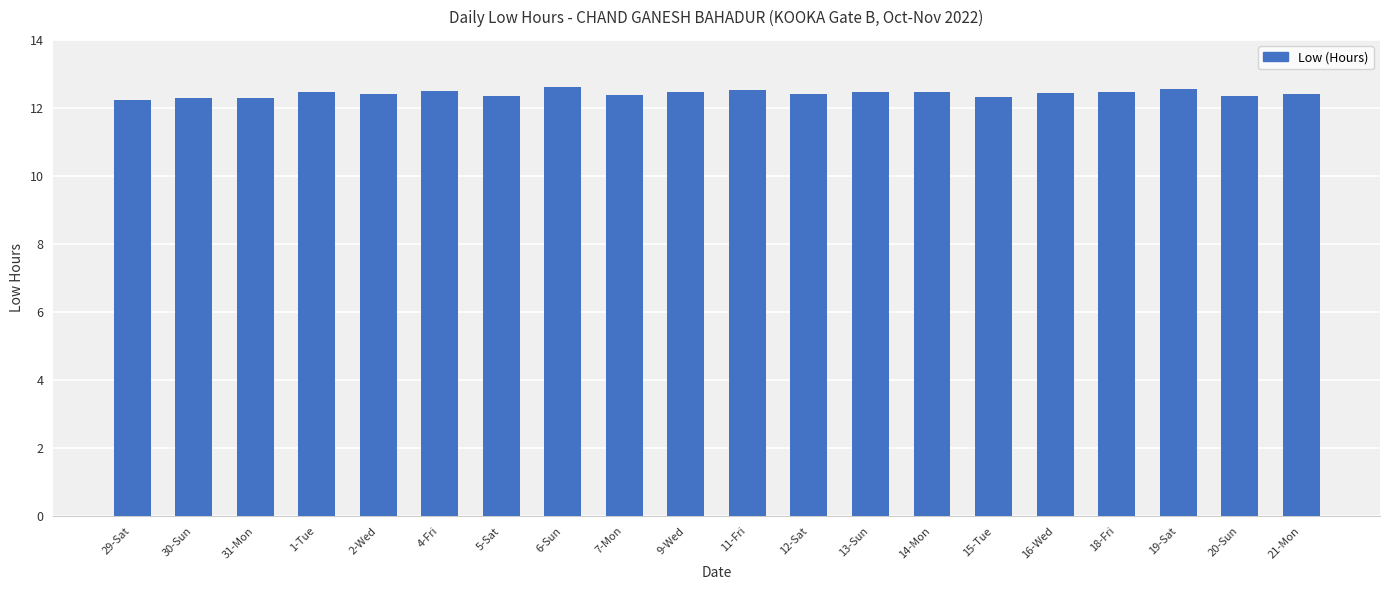

True or false: the data shows 5.5 at 14-Mon.

False